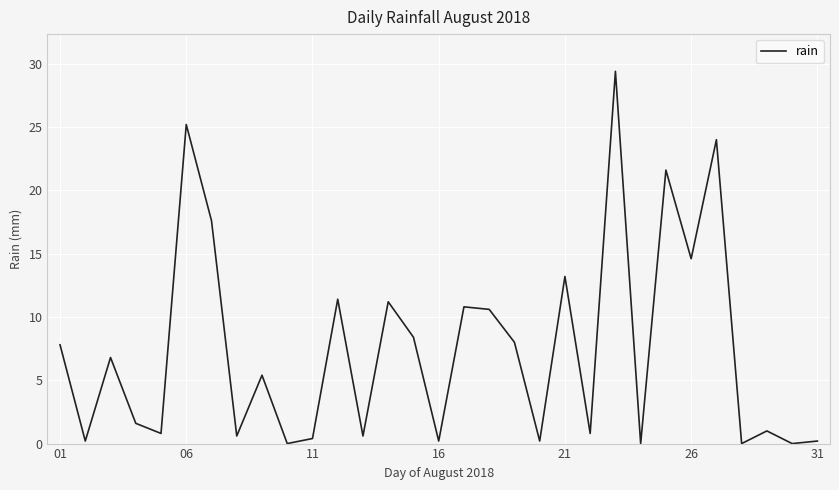

Reading left to right, transcribe all the data shown in this chart.

7.8	0.2	6.8	1.6	0.8	25.2	17.6	0.6	5.4	0.0	0.4	11.4	0.6	11.2	8.4	0.2	10.8	10.6	8.0	0.2	13.2	0.8	29.4	0.0	21.6	14.6	24.0	0.0	1.0	0.0	0.2